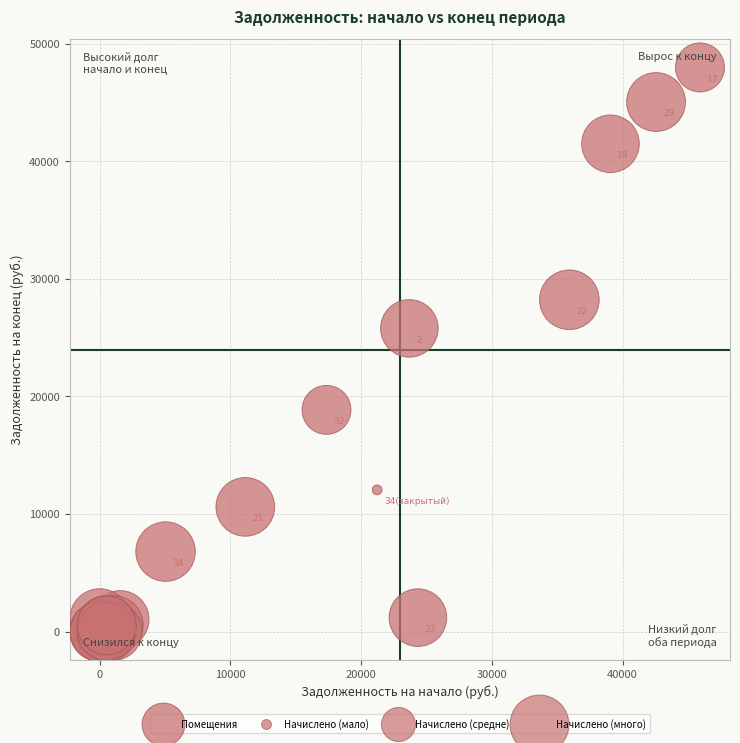

What Y value in the scatter plot is closest to 23991?

25786.8